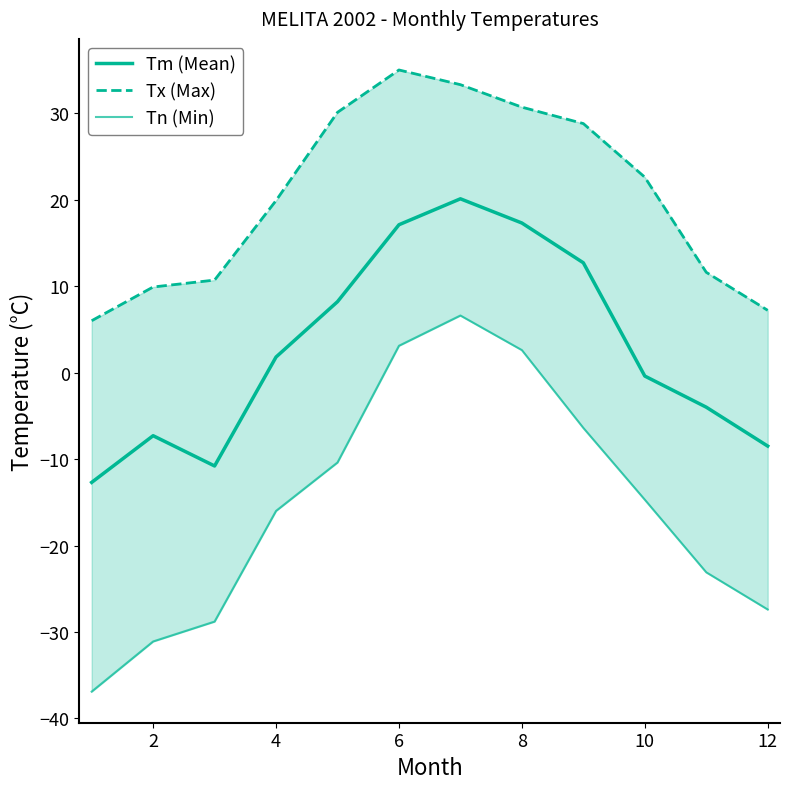

True or false: Tm (Mean) and Tn (Min) cross at least once.

False